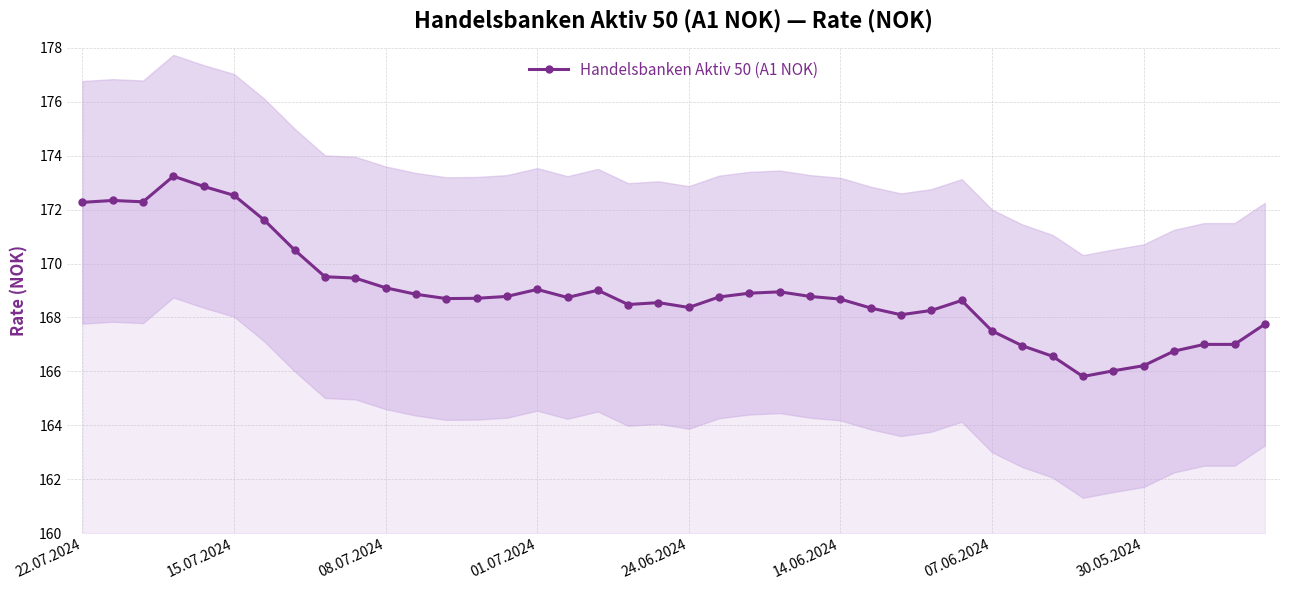

What is the maximum value for Handelsbanken Aktiv 50 (A1 NOK)?

173.2